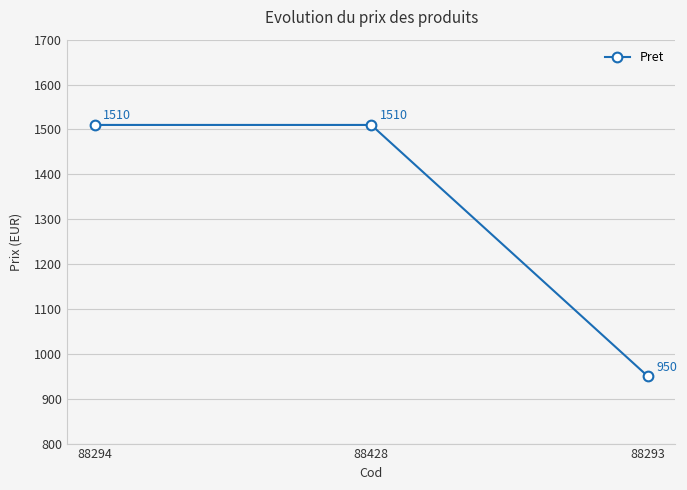

Reading left to right, extract all data points from this chart.

88294=1510	88428=1510	88293=950